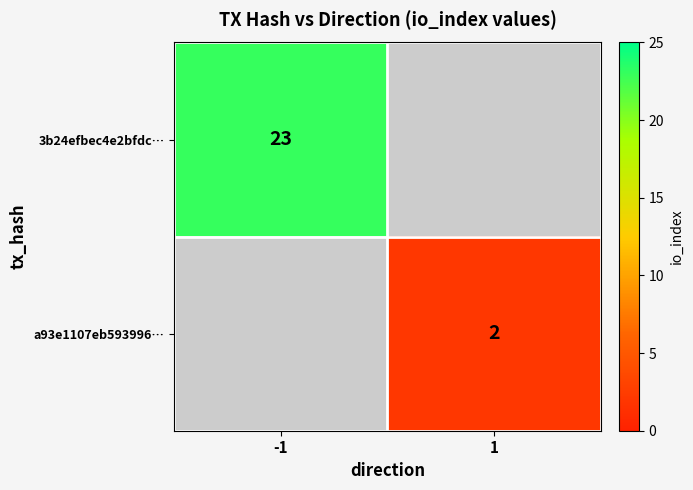

The a93e1107eb593996… series shows 2 at 1. True or false?

True